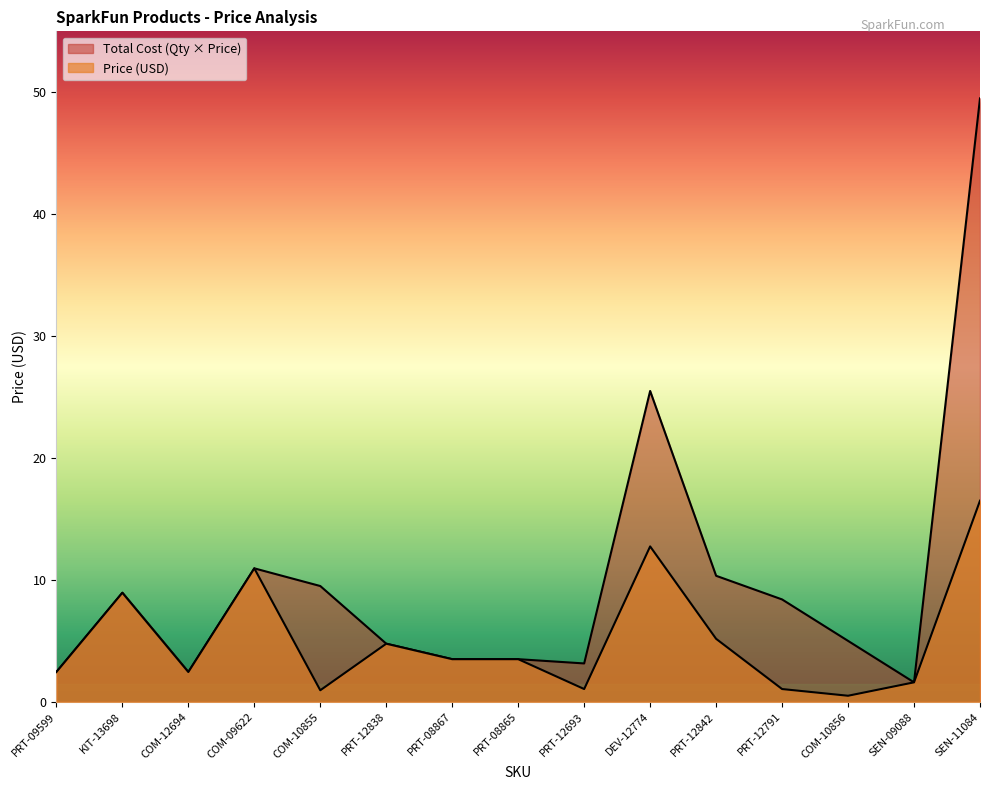

Reading left to right, extract all data points from this chart.

Price (USD): PRT-09599=2.5	KIT-13698=8.9	COM-12694=2.5	COM-09622=10.9	COM-10855=0.9	PRT-12838=4.8	PRT-08867=3.5	PRT-08865=3.5	PRT-12693=1.1	DEV-12774=12.8	PRT-12842=5.2	PRT-12791=1.1	COM-10856=0.5	SEN-09088=1.6	SEN-11084=16.5
Total Cost: PRT-09599=2.5	KIT-13698=8.9	COM-12694=2.5	COM-09622=10.9	COM-10855=9.5	PRT-12838=4.8	PRT-08867=3.5	PRT-08865=3.5	PRT-12693=3.1	DEV-12774=25.5	PRT-12842=10.3	PRT-12791=8.4	COM-10856=5.0	SEN-09088=1.6	SEN-11084=49.5